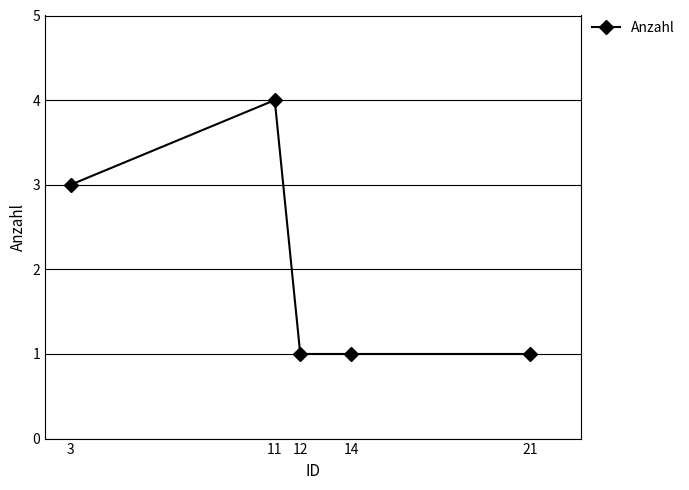

Reading left to right, extract all data points from this chart.

3=3	11=4	12=1	14=1	21=1